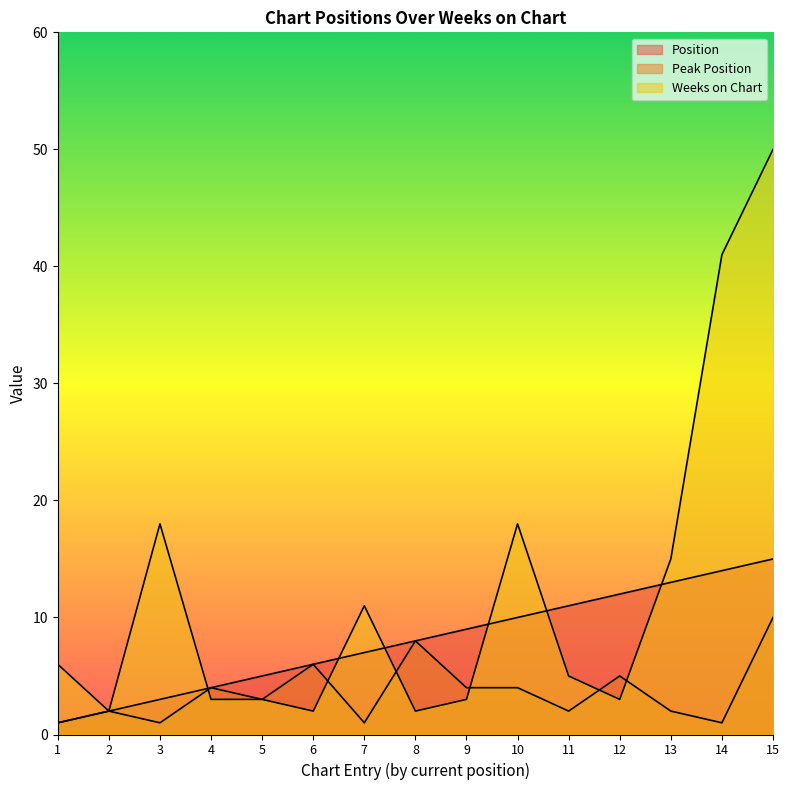

Reading left to right, extract all data points from this chart.

Position: 1	2	3	4	5	6	7	8	9	10	11	12	13	14	15
Peak Position: 1	2	1	4	3	6	1	8	4	4	2	5	2	1	10
Weeks on Chart: 6	2	18	3	3	2	11	2	3	18	5	3	15	41	50